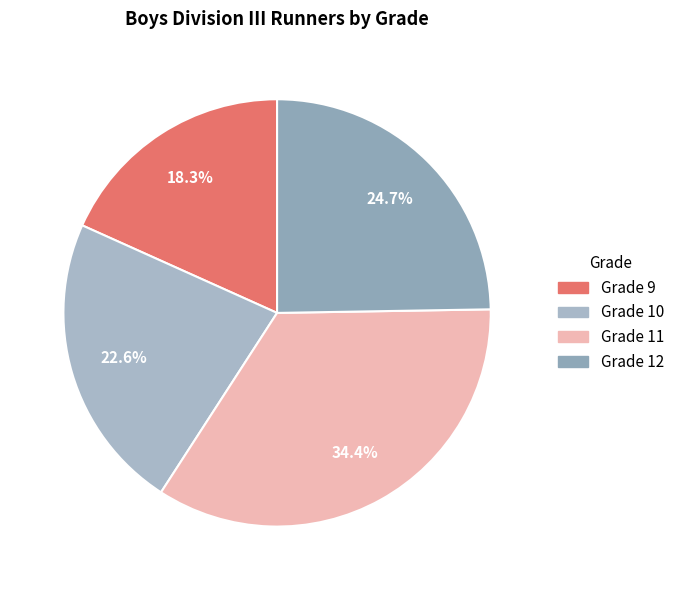

To the nearest percent, what is the difference between the largest and smallest slice percentages?

16%